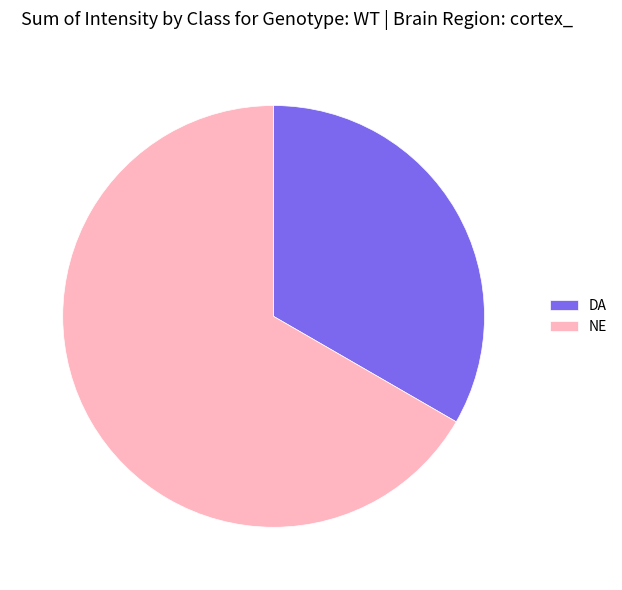

What is the smallest slice in the pie chart?

DA